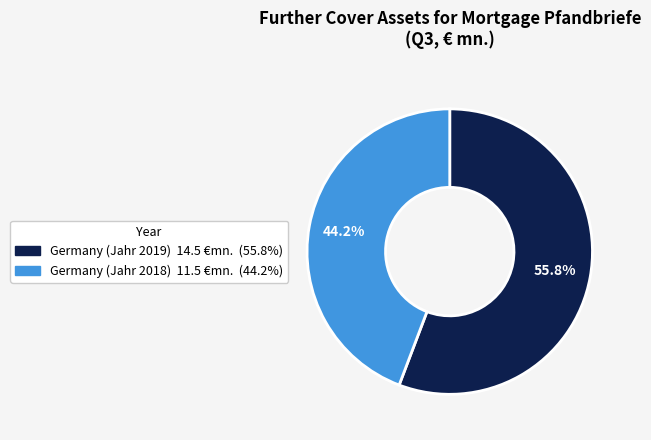

Does any single category account for the majority?

Yes